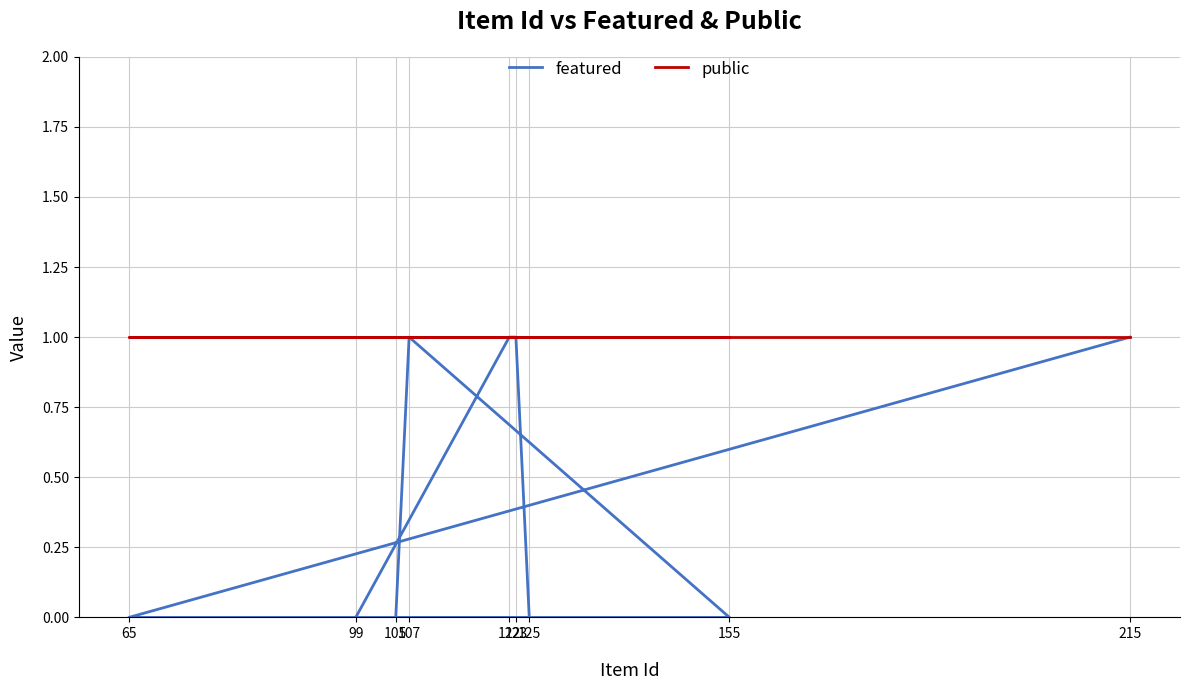

At which label is featured closest to 0?

99